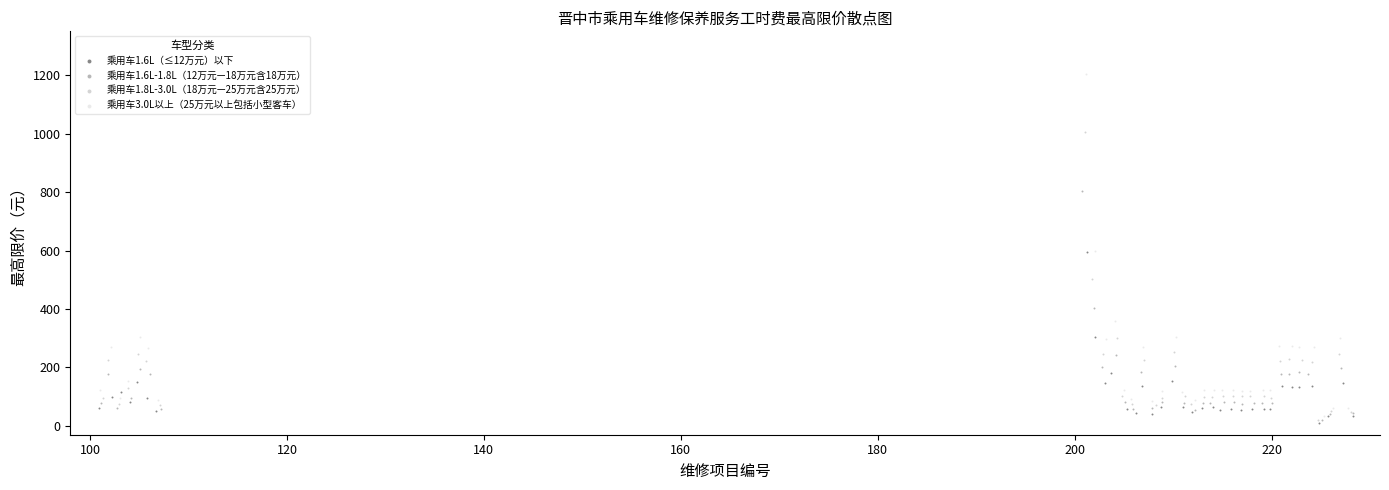

What are all the series names shown in the legend?

乘用车1.6L（≤12万元）以下, 乘用车1.6L-1.8L（12万元—18万元含18万元）, 乘用车1.8L-3.0L（18万元—25万元含25万元）, 乘用车3.0L以上（25万元以上包括小型客车）